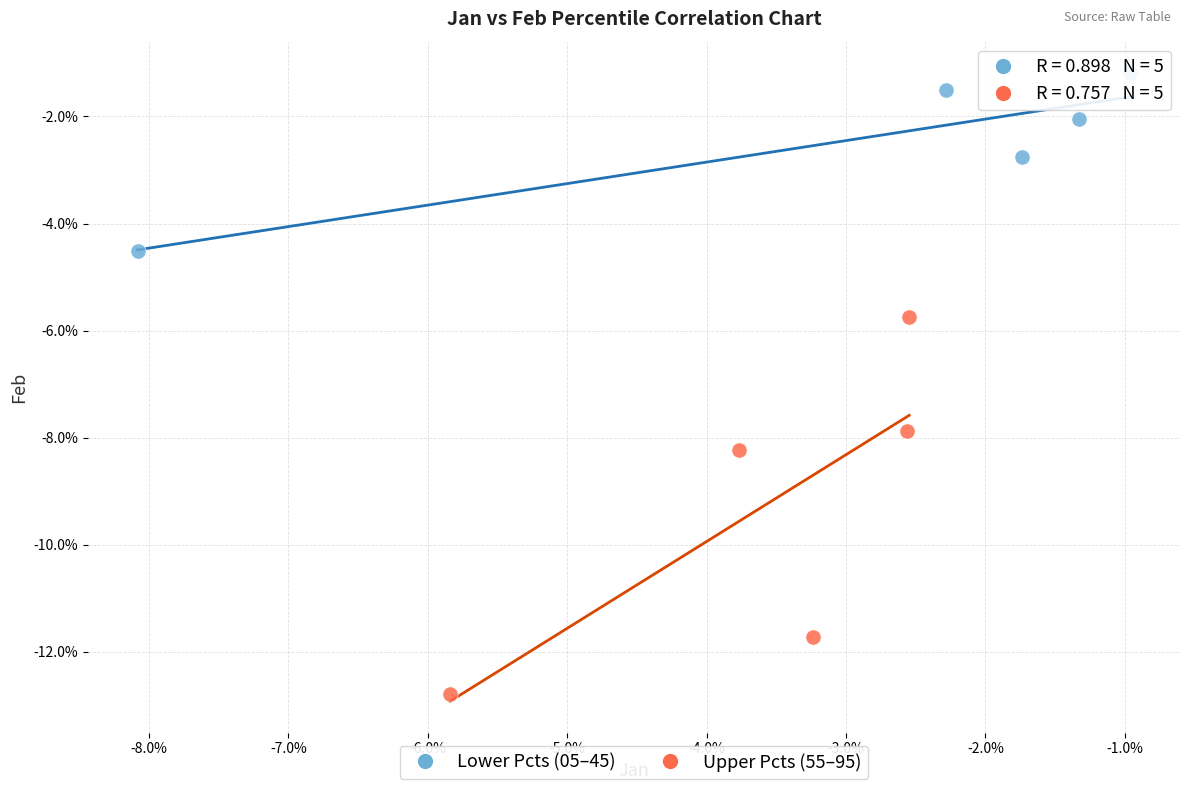

Which series contains the lowest Y value?

Upper Pcts (55–95)